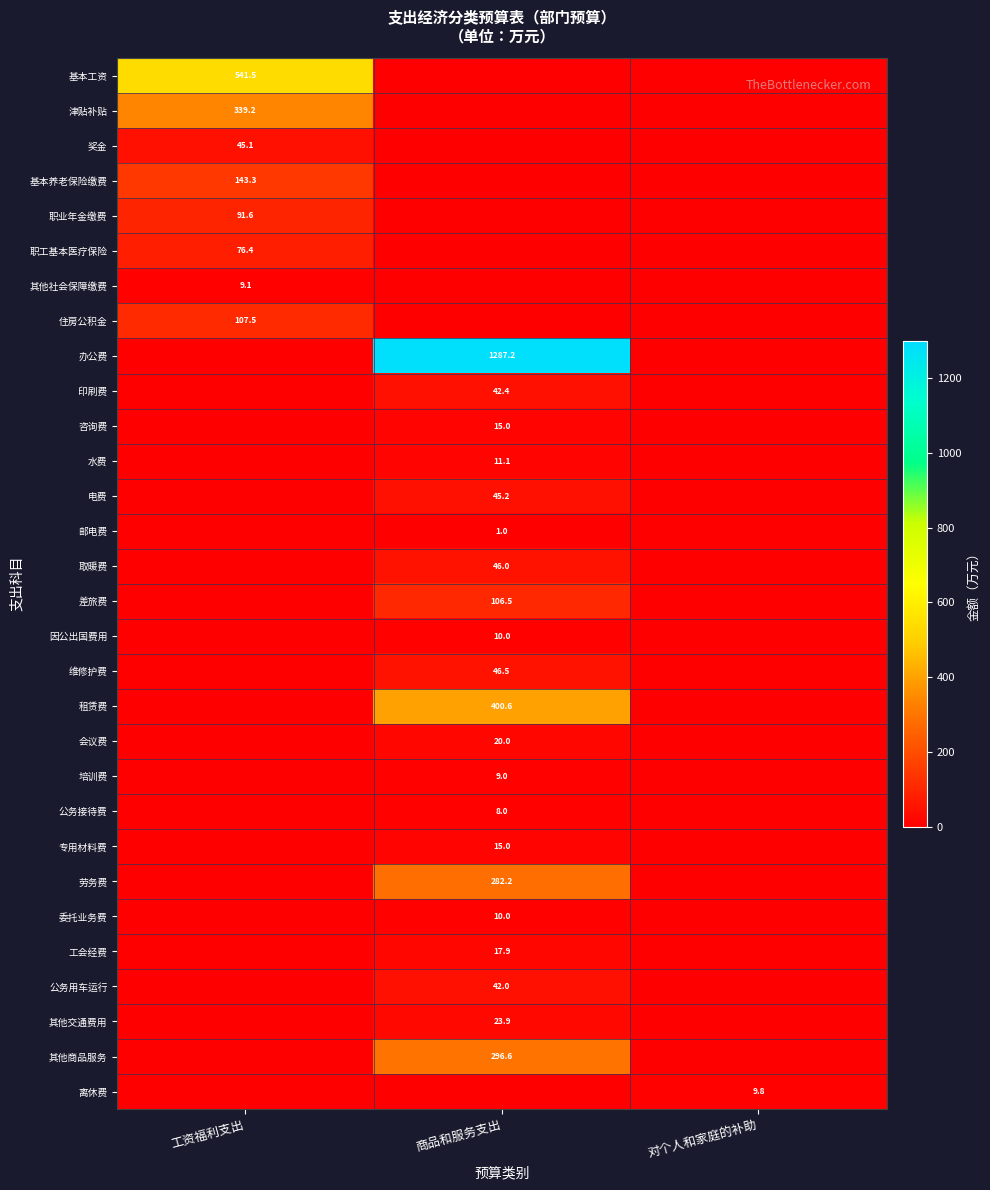

At how many categories does at least one series exceed 367?

2